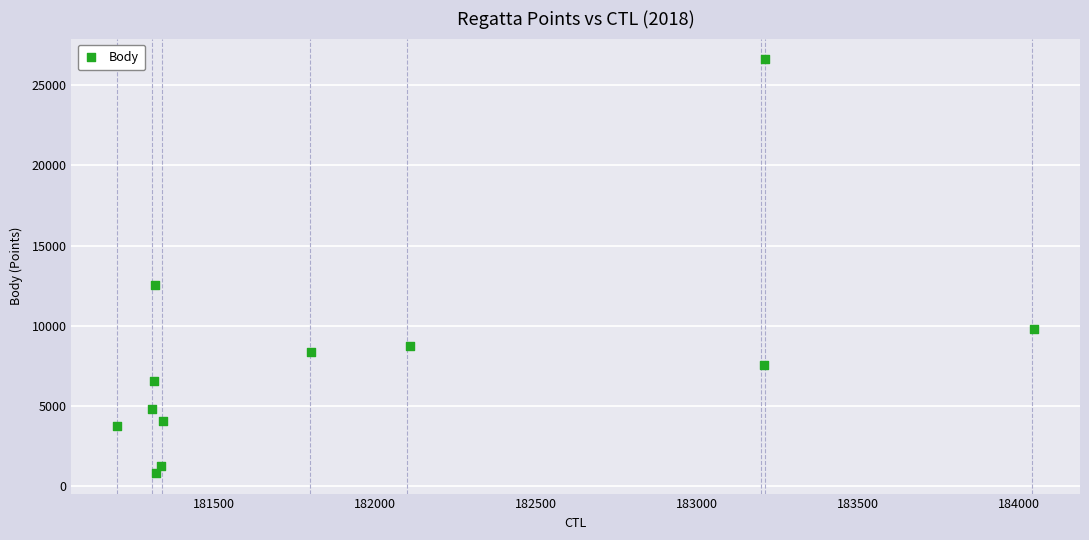

What Y value in the scatter plot is closest to 13722?

12516